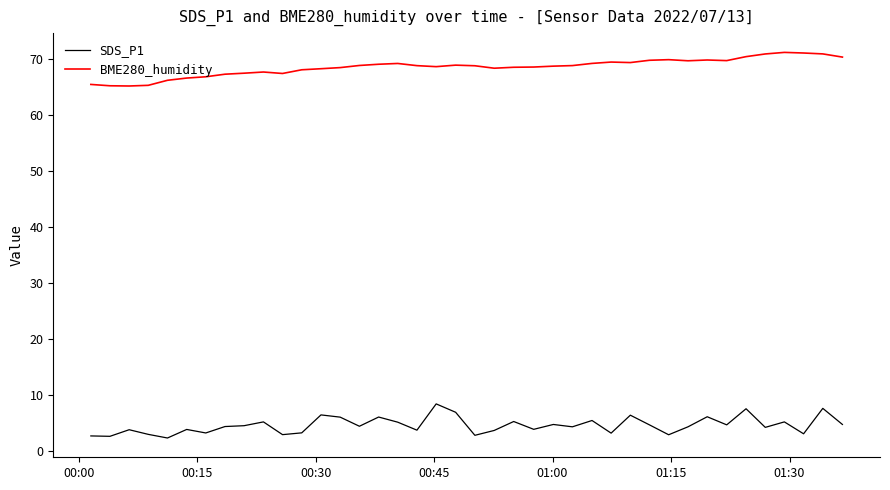

True or false: SDS_P1 and BME280_humidity intersect in this chart.

False